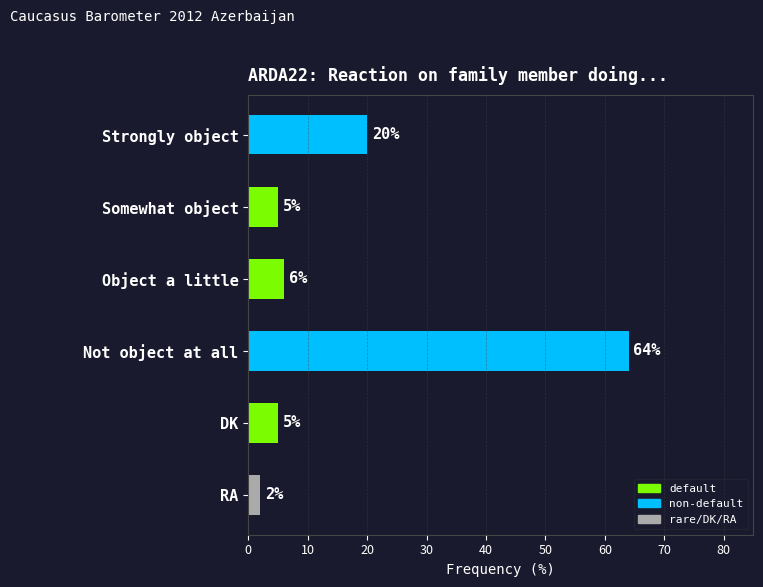

What is the change in value from Somewhat object to Object a little?

+1